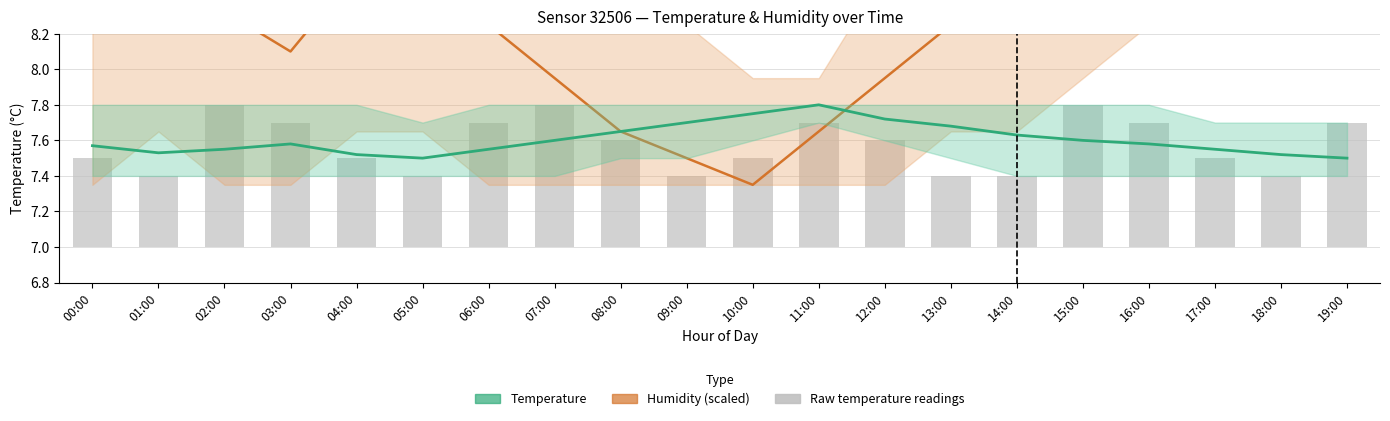

List the labels in order of Temperature value, largest first.

11:00, 10:00, 12:00, 09:00, 13:00, 08:00, 14:00, 07:00, 15:00, 03:00, 16:00, 00:00, 02:00, 06:00, 17:00, 01:00, 04:00, 18:00, 05:00, 19:00